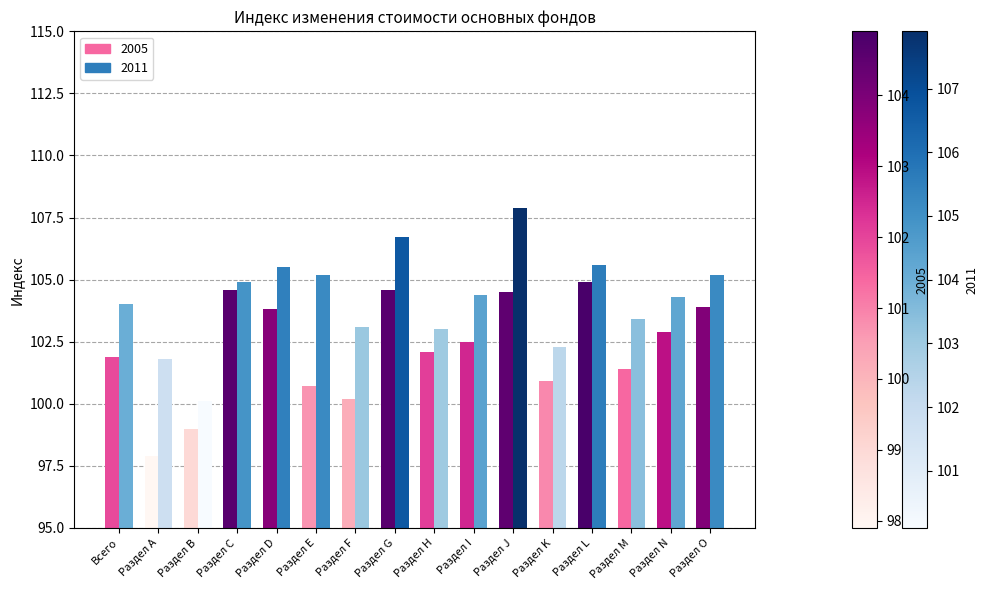

The 2005 series shows 54.3 at Раздел K. True or false?

False